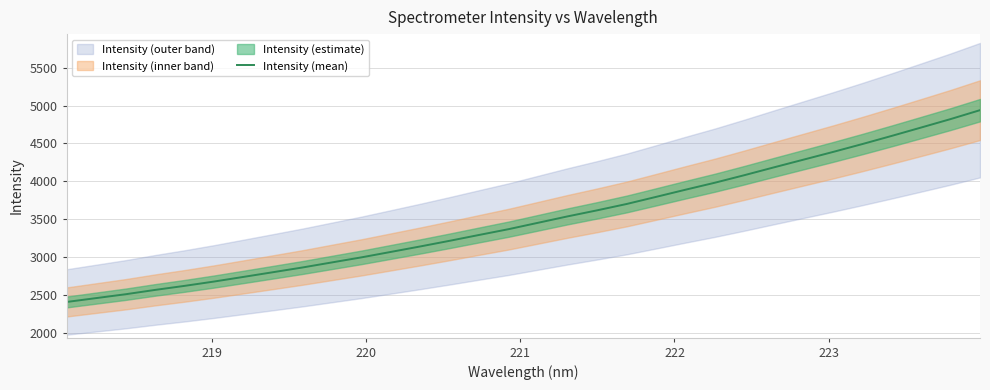

How many values exceed 3452?

16